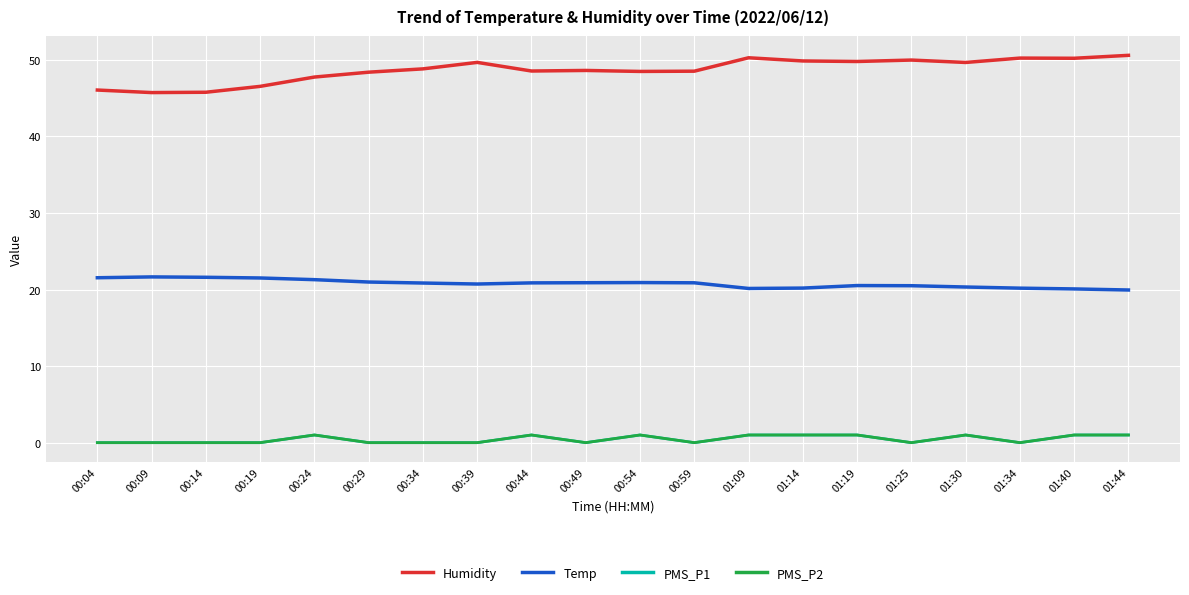

What is the sum of the Temp values at 00:04 and 00:59?

42.4